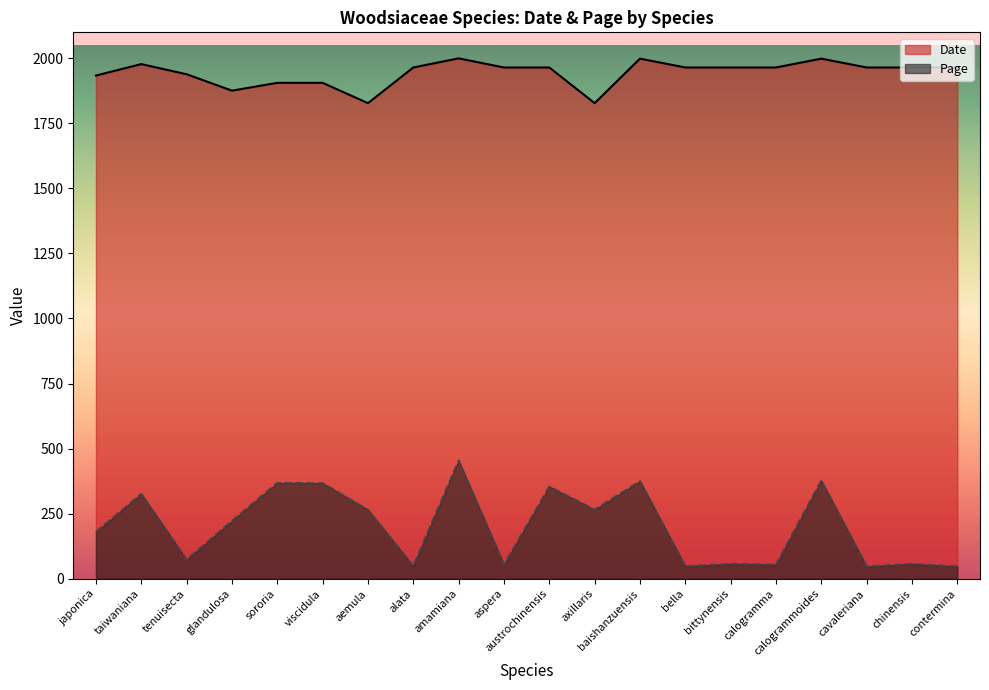

Where is the first local maximum for Date?

taiwaniana